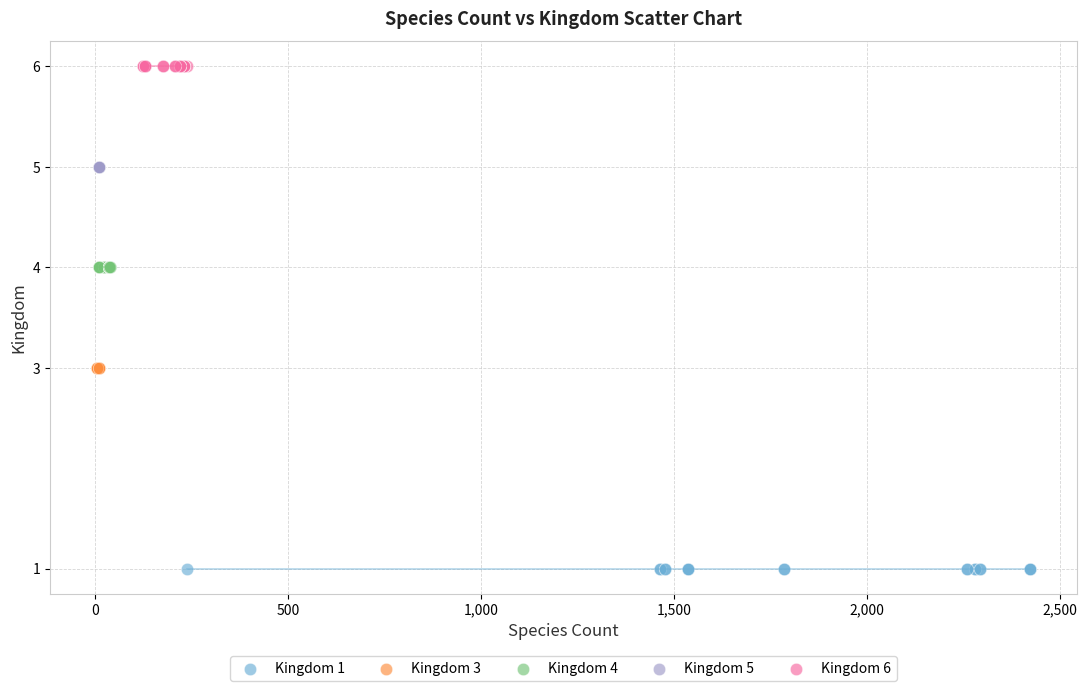

Which series reaches the minimum Y coordinate?

Kingdom 1